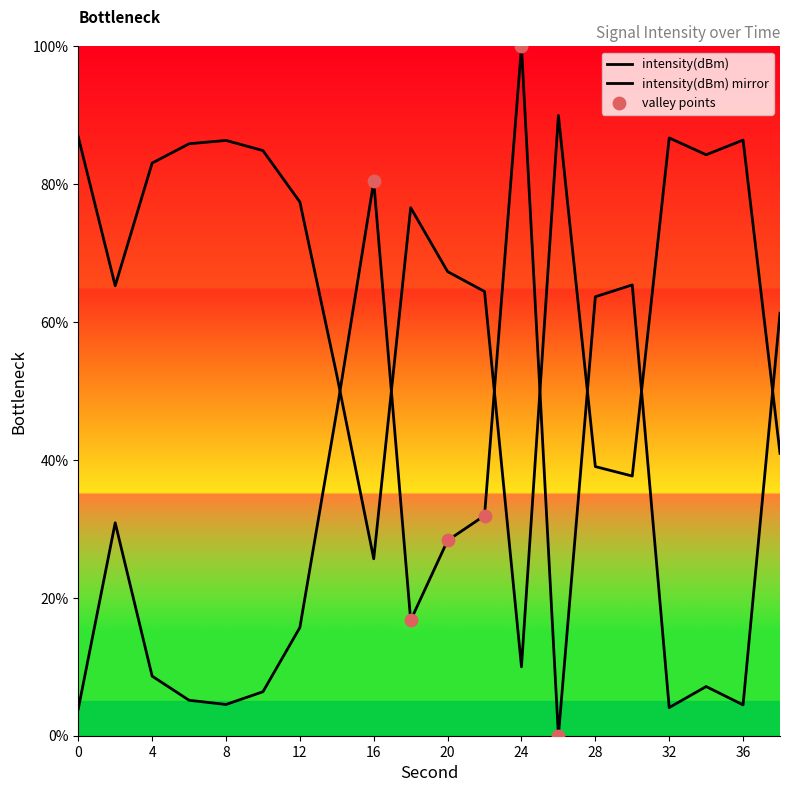

What is the ratio of the value at 34 to the value at 6?

1.4